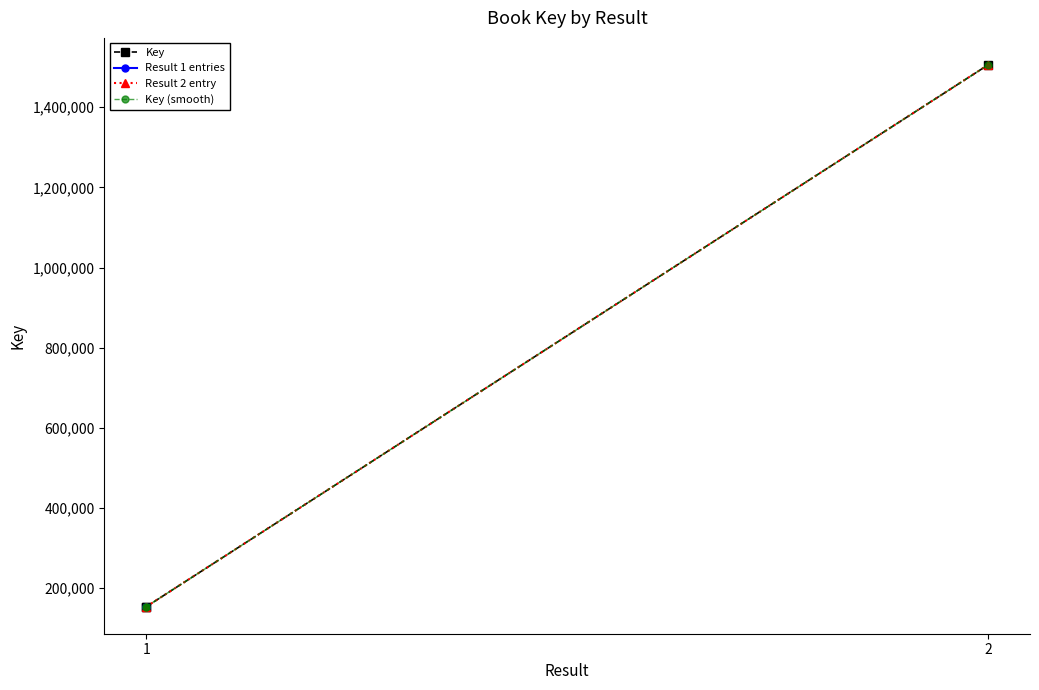

Reading right to left, what are all the values shown in this chart?

1505260	154225	154225